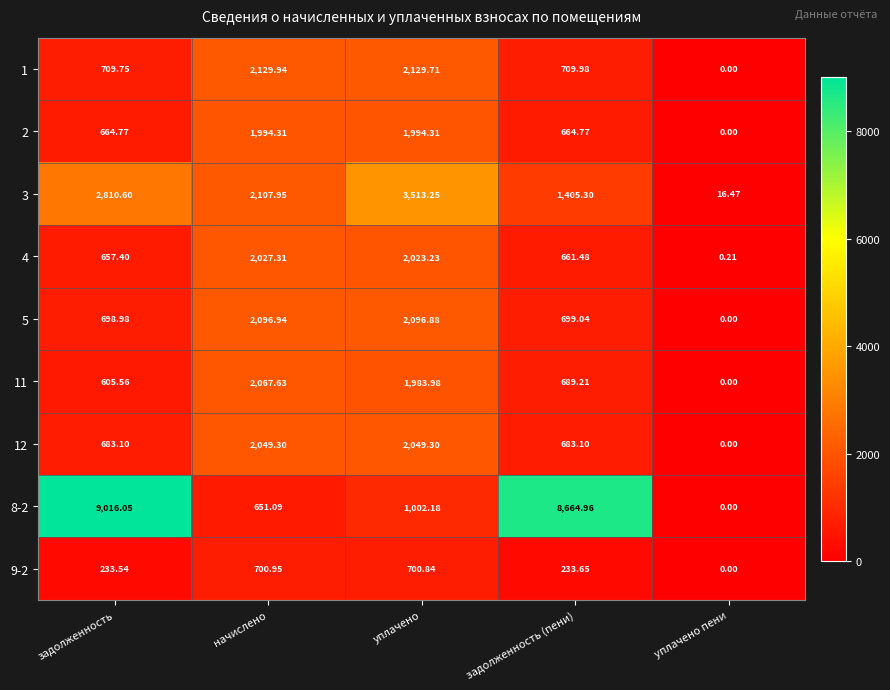

At which category is the sum across all series the highest?

уплачено